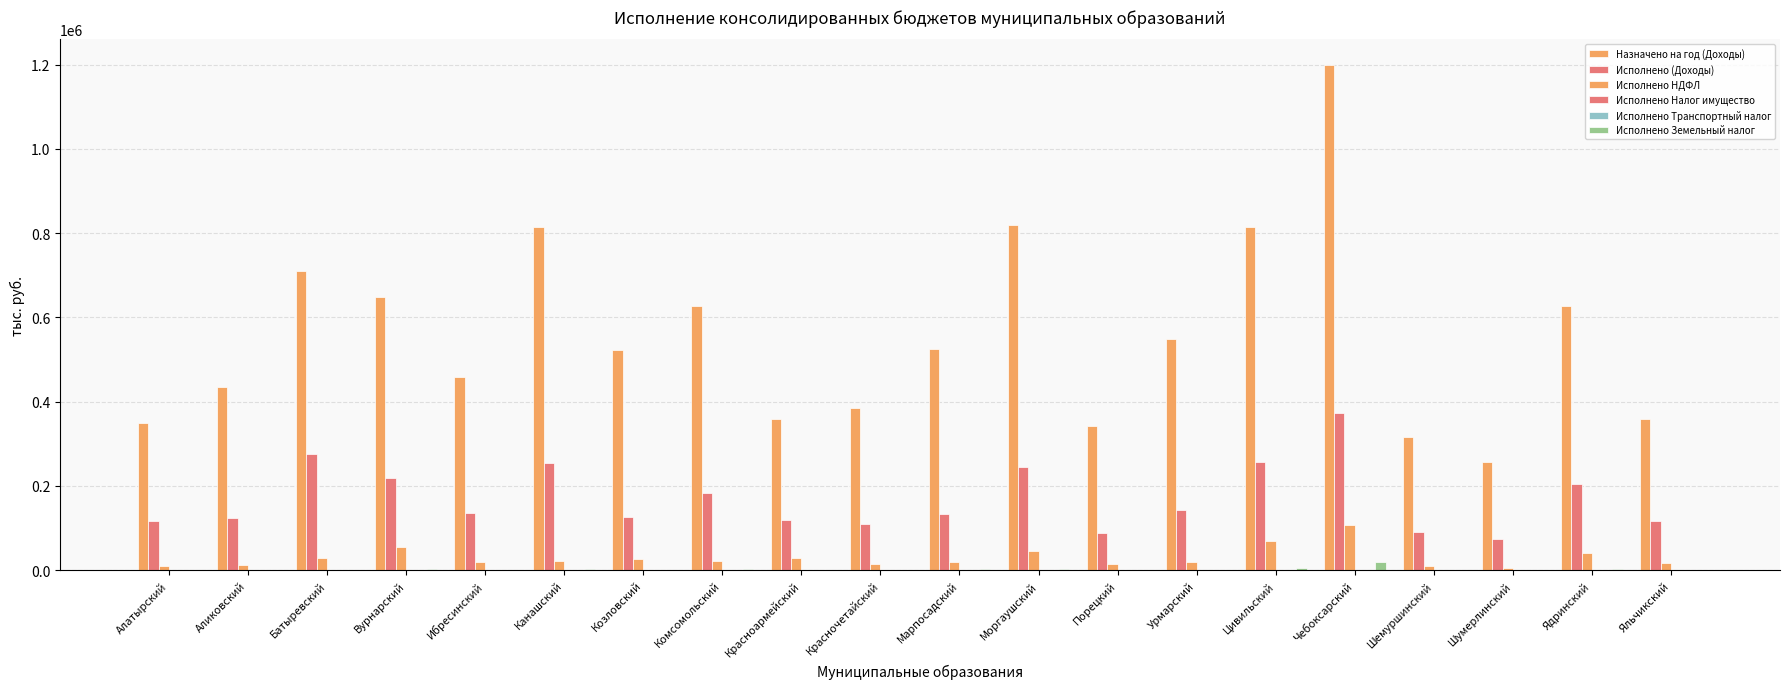

Reading left to right, what are all the values shown in this chart?

Назначено на год (Доходы): Алатырский=348861.8	Аликовский=433573.7	Батыревский=711095.8	Вурнарский=647899.1	Ибресинский=458465.7	Канашский=815141.2	Козловский=521897.5	Комсомольский=625748.0	Красноармейский=359843.0	Красночетайский=384114.0	Марпосадский=525032.7	Моргаушский=819018.3	Порецкий=340885.3	Урмарский=547510.3	Цивильский=815012.4	Чебоксарский=1199660.7	Шемуршинский=316910.4	Шумерлинский=255968.8	Ядринский=626158.4	Яльчикский=357606.0
Исполнено (Доходы): Алатырский=115820.7	Аликовский=122786.6	Батыревский=275895.8	Вурнарский=218621.2	Ибресинский=136467.9	Канашский=254022.6	Козловский=125597.4	Комсомольский=182203.3	Красноармейский=118164.3	Красночетайский=109531.9	Марпосадский=132934.5	Моргаушский=244389.9	Порецкий=88819.7	Урмарский=143603.1	Цивильский=257663.6	Чебоксарский=373864.6	Шемуршинский=90523.7	Шумерлинский=73570.5	Ядринский=204477.8	Яльчикский=116897.3
Исполнено НДФЛ: Алатырский=10431.7	Аликовский=11524.2	Батыревский=29809.9	Вурнарский=54950.4	Ибресинский=19064.6	Канашский=20631.2	Козловский=26712.0	Комсомольский=22620.2	Красноармейский=29541.3	Красночетайский=13780.4	Марпосадский=19420.3	Моргаушский=45906.8	Порецкий=15549.3	Урмарский=20360.9	Цивильский=68612.6	Чебоксарский=108070.3	Шемуршинский=9687.4	Шумерлинский=4639.9	Ядринский=41542.7	Яльчикский=16964.9
Исполнено Налог имущество: Алатырский=199.7	Аликовский=352.0	Батыревский=250.0	Вурнарский=317.3	Ибресинский=409.2	Канашский=257.1	Козловский=237.0	Комсомольский=162.8	Красноармейский=153.2	Красночетайский=98.7	Марпосадский=312.2	Моргаушский=648.1	Порецкий=157.8	Урмарский=254.3	Цивильский=499.8	Чебоксарский=807.4	Шемуршинский=127.6	Шумерлинский=117.2	Ядринский=450.3	Яльчикский=273.7
Исполнено Транспортный налог: Алатырский=94.9	Аликовский=120.0	Батыревский=383.7	Вурнарский=210.8	Ибресинский=158.7	Канашский=222.3	Козловский=112.3	Комсомольский=202.6	Красноармейский=197.2	Красночетайский=91.4	Марпосадский=165.9	Моргаушский=305.4	Порецкий=116.3	Урмарский=149.8	Цивильский=331.8	Чебоксарский=761.3	Шемуршинский=100.2	Шумерлинский=87.6	Ядринский=241.2	Яльчикский=174.9
Исполнено Земельный налог: Алатырский=519.7	Аликовский=818.8	Батыревский=1392.9	Вурнарский=3041.9	Ибресинский=1281.3	Канашский=1974.5	Козловский=1147.5	Комсомольский=1790.9	Красноармейский=423.2	Красночетайский=451.5	Марпосадский=2480.0	Моргаушский=2450.8	Порецкий=689.8	Урмарский=899.5	Цивильский=3864.0	Чебоксарский=18096.0	Шемуршинский=197.5	Шумерлинский=501.2	Ядринский=2900.4	Яльчикский=869.7